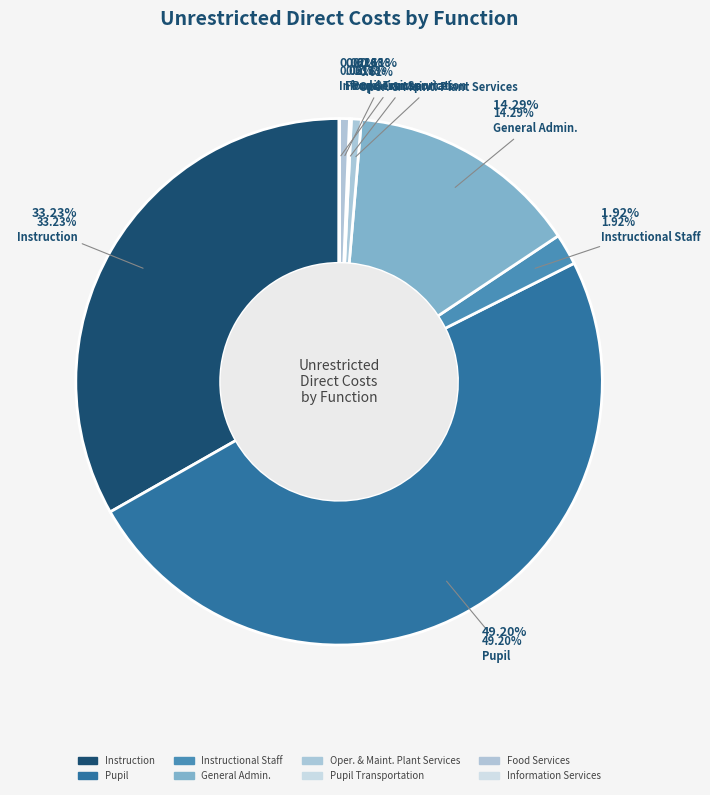

Is it true that Oper. & Maint. Plant Services is 1% of the pie?

True